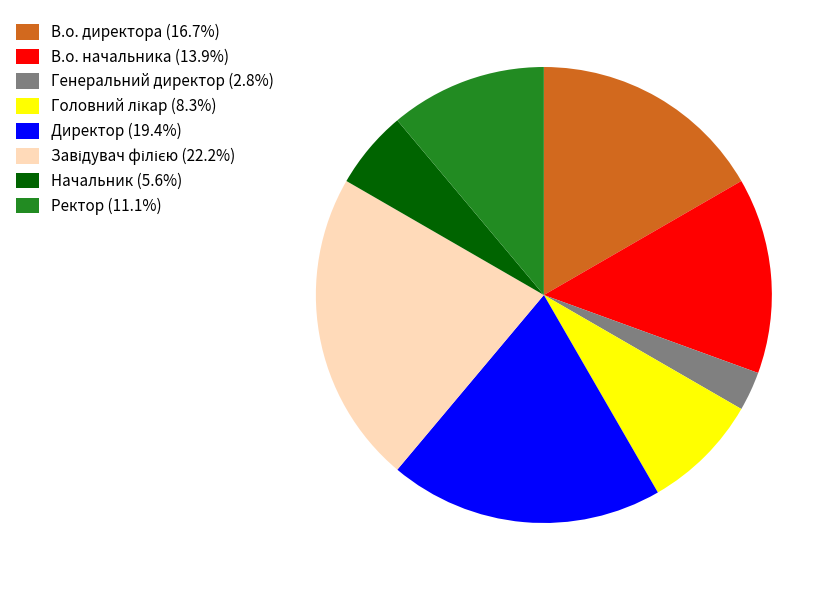

Is there a majority slice in this chart?

No